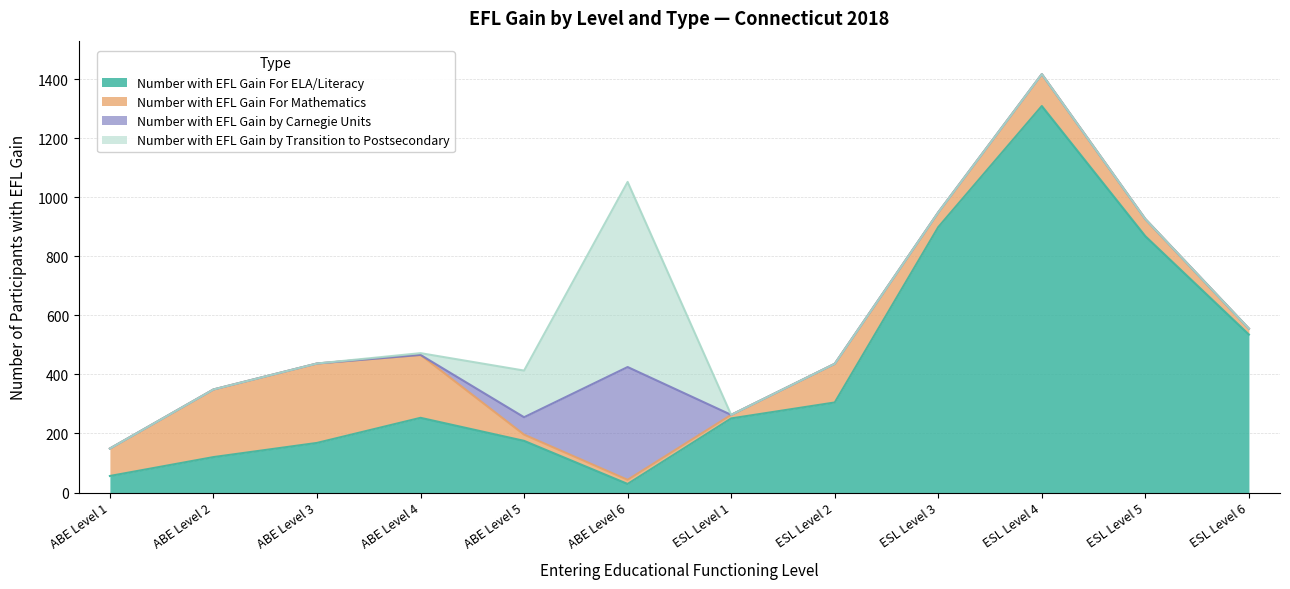

True or false: Number with EFL Gain by Transition to Postsecondary has more than 1 interior local peaks.

False